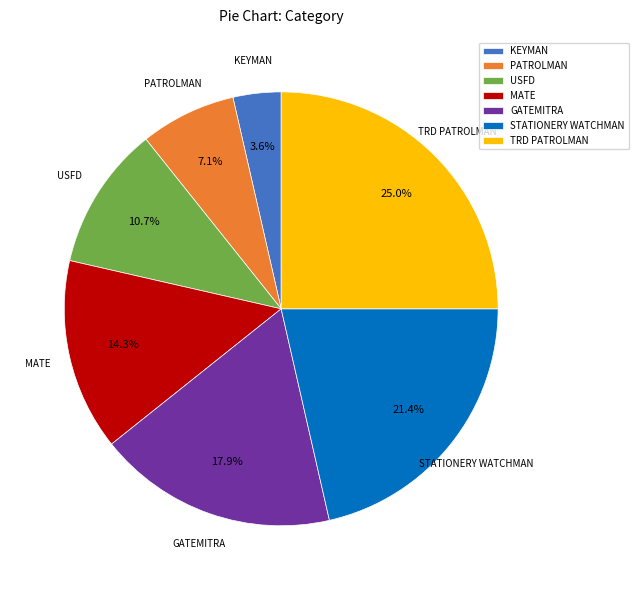

How many segments does this pie chart have?

7